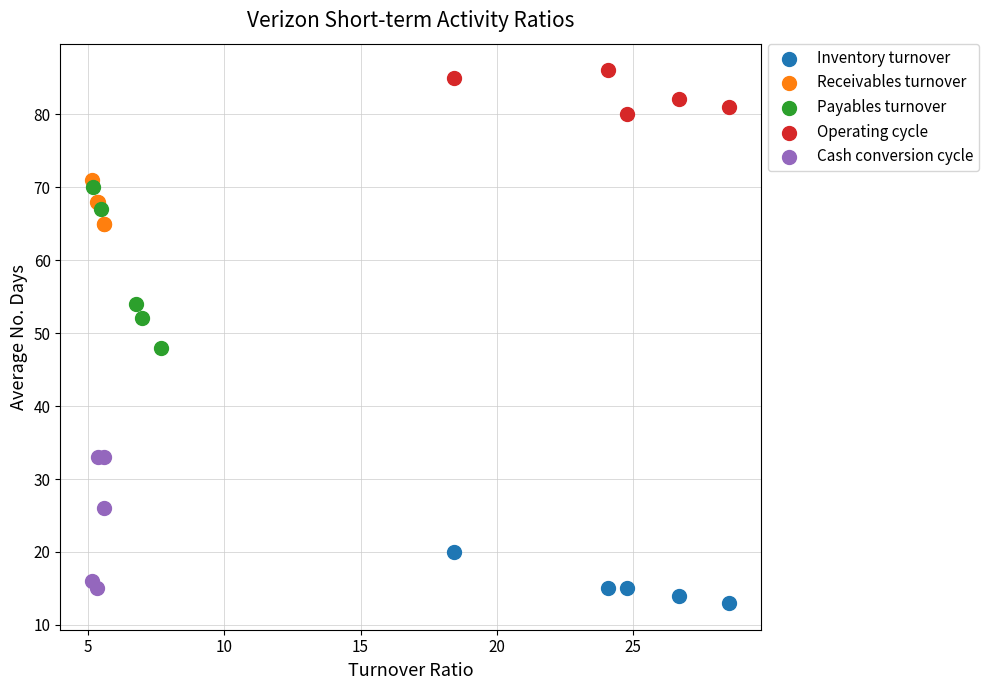

Which series contains the lowest Y value?

Inventory turnover